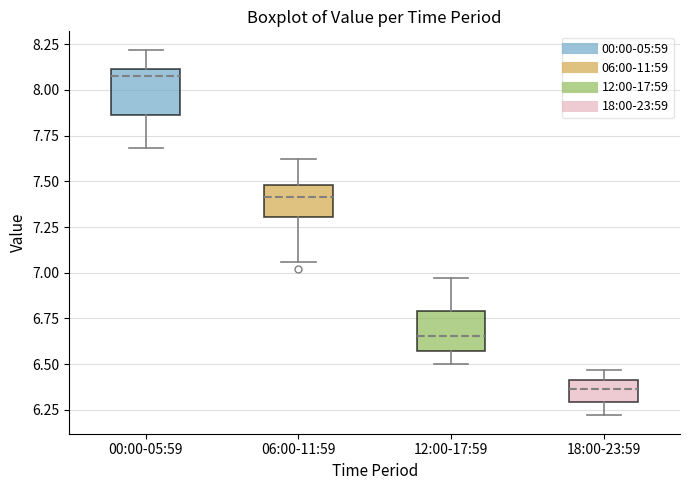

Which box has the highest median line?

00:00-05:59